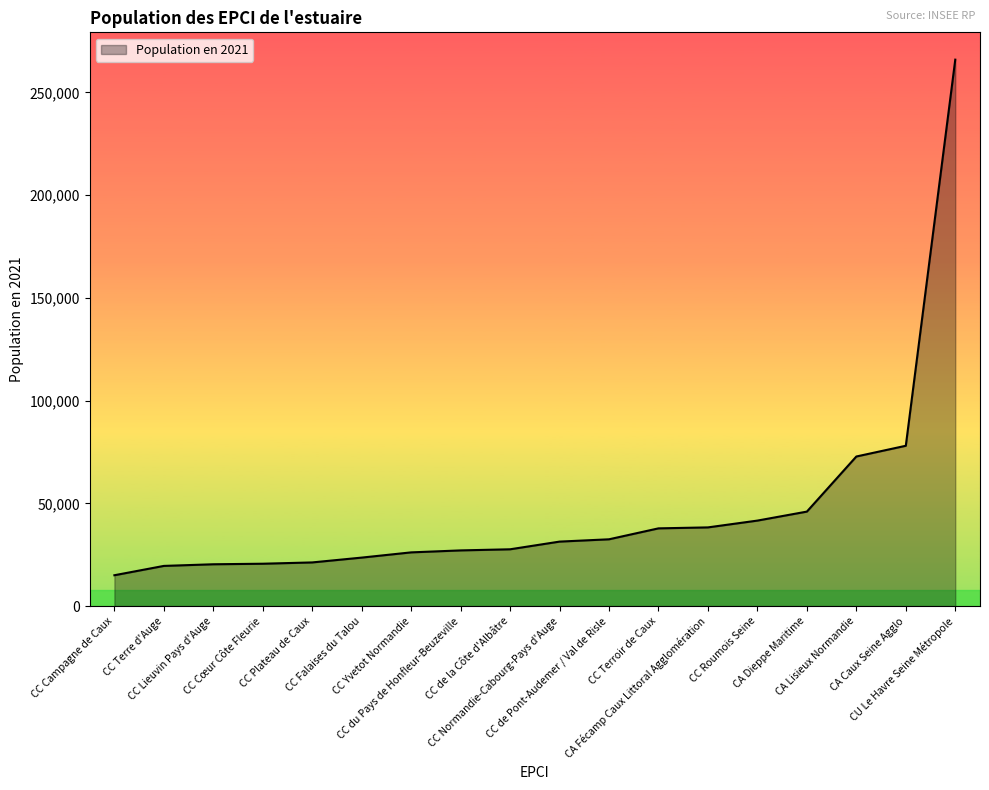

Does the chart display data point markers on the line(s)?

No